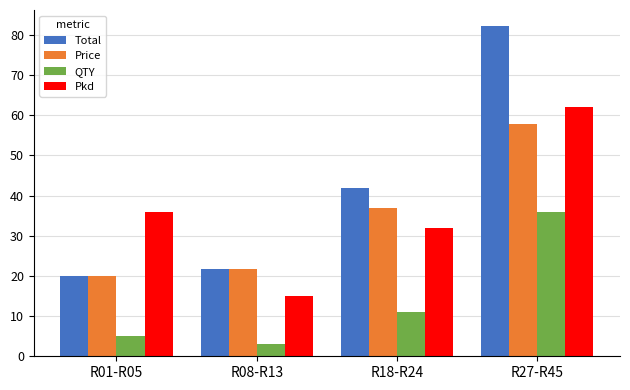

Are the bars horizontal?

No